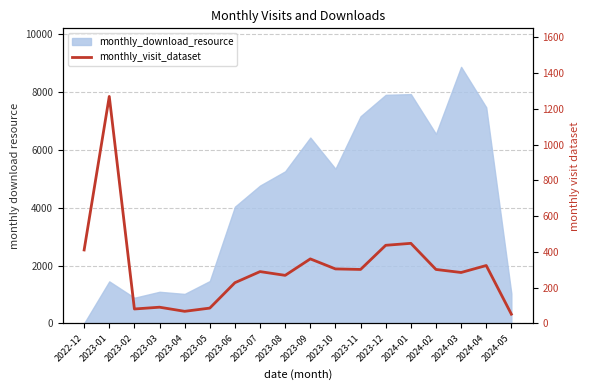

What is the label of the 4th point from the left?

2023-03